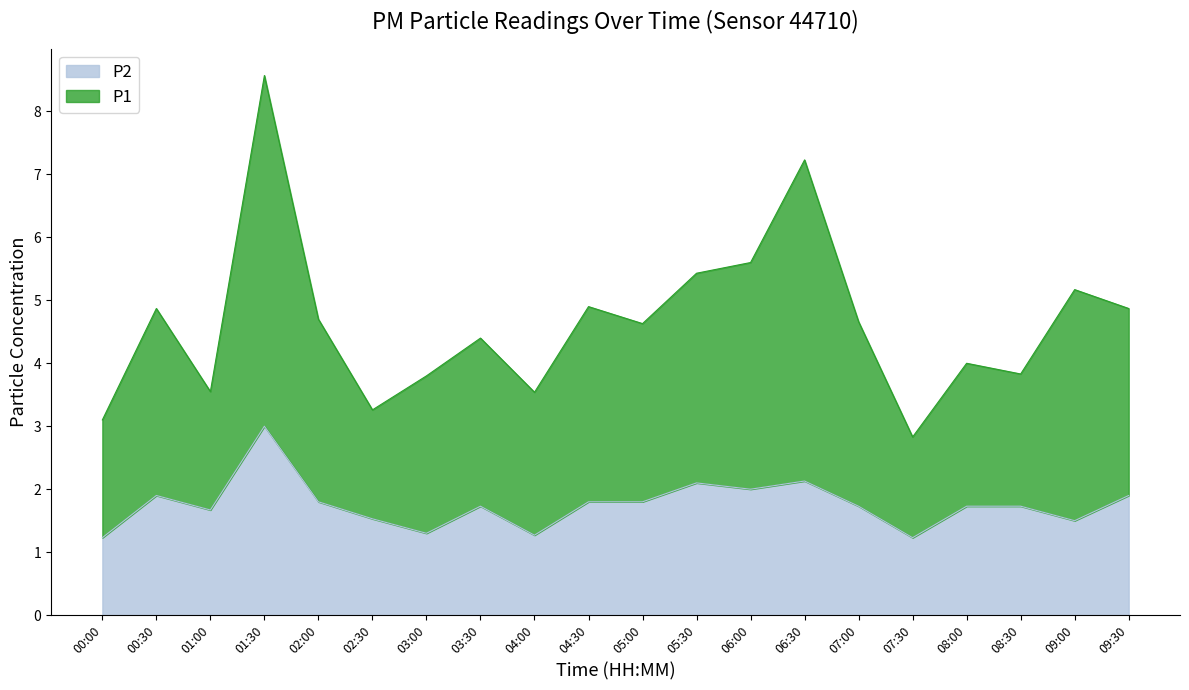

True or false: P1 and P2 cross at least once.

False